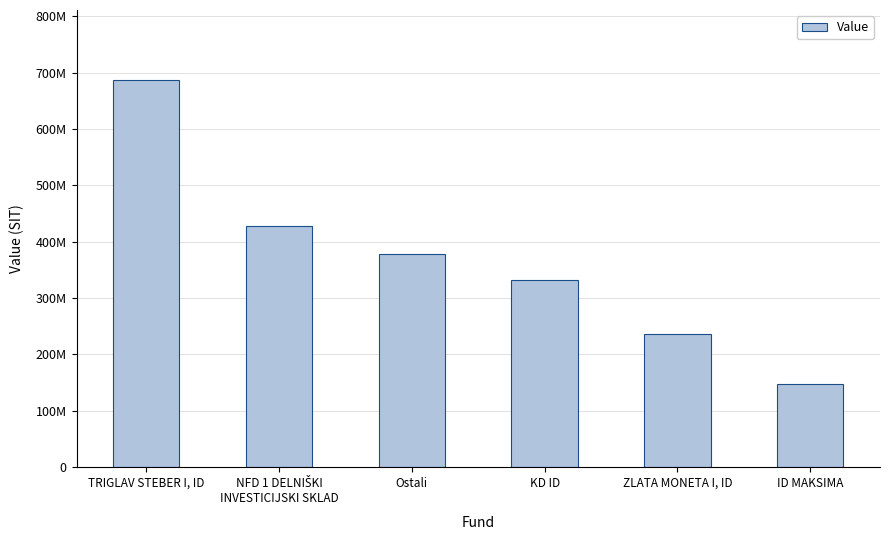

At which category does the chart reach its peak across all series?

TRIGLAV STEBER I, ID